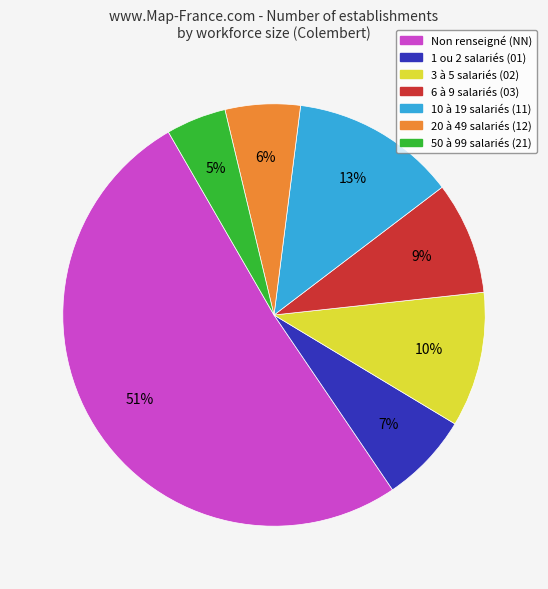

Does any single category account for the majority?

Yes